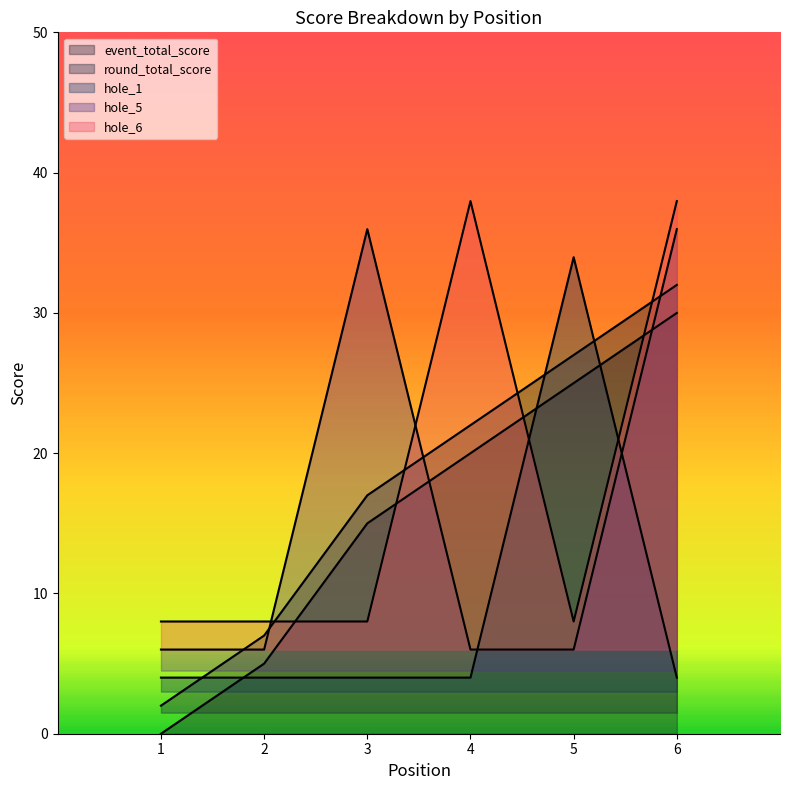

Between which two adjacent categories do hole_6 and event_total_score first intersect?

2 and 3